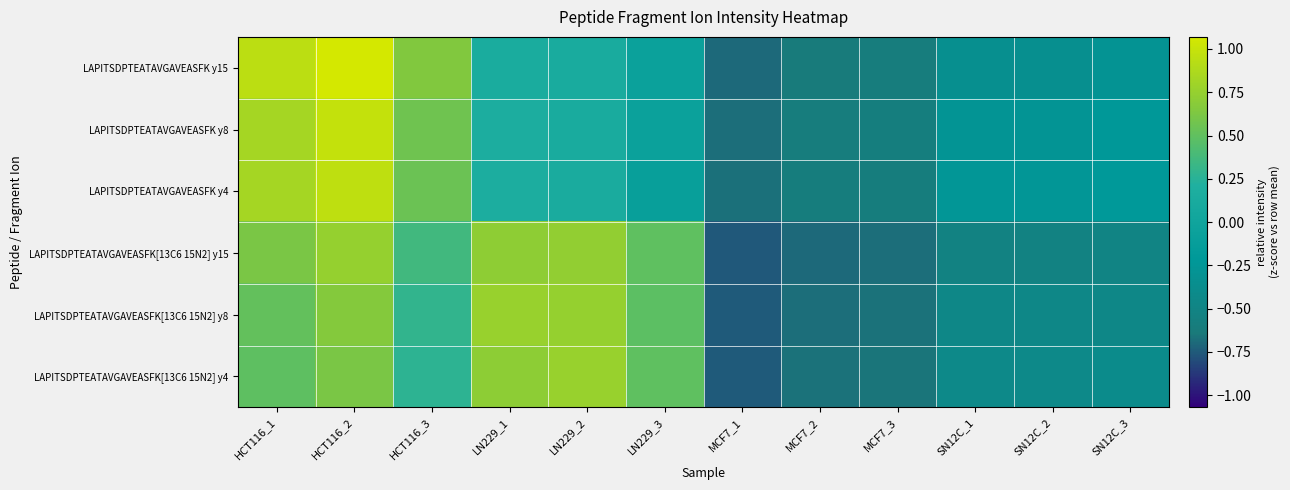

Reading right to left, transcribe all the data shown in this chart.

LAPITSDPTEATAVGAVEASFK y15: SN12C_3=-0.3	SN12C_2=-0.3	SN12C_1=-0.3	MCF7_3=-0.6	MCF7_2=-0.6	MCF7_1=-0.7	LN229_3=-0.1	LN229_2=0.1	LN229_1=0.1	HCT116_3=0.6	HCT116_2=1.1	HCT116_1=0.9
LAPITSDPTEATAVGAVEASFK y8: SN12C_3=-0.2	SN12C_2=-0.3	SN12C_1=-0.3	MCF7_3=-0.6	MCF7_2=-0.6	MCF7_1=-0.7	LN229_3=-0.1	LN229_2=0.1	LN229_1=0.2	HCT116_3=0.6	HCT116_2=1.0	HCT116_1=0.8
LAPITSDPTEATAVGAVEASFK y4: SN12C_3=-0.2	SN12C_2=-0.2	SN12C_1=-0.2	MCF7_3=-0.6	MCF7_2=-0.6	MCF7_1=-0.7	LN229_3=-0.1	LN229_2=0.1	LN229_1=0.2	HCT116_3=0.5	HCT116_2=1.0	HCT116_1=0.8
LAPITSDPTEATAVGAVEASFK[13C6 15N2] y15: SN12C_3=-0.5	SN12C_2=-0.5	SN12C_1=-0.5	MCF7_3=-0.7	MCF7_2=-0.7	MCF7_1=-0.8	LN229_3=0.5	LN229_2=0.7	LN229_1=0.7	HCT116_3=0.4	HCT116_2=0.8	HCT116_1=0.6
LAPITSDPTEATAVGAVEASFK[13C6 15N2] y8: SN12C_3=-0.5	SN12C_2=-0.5	SN12C_1=-0.5	MCF7_3=-0.7	MCF7_2=-0.7	MCF7_1=-0.7	LN229_3=0.5	LN229_2=0.7	LN229_1=0.8	HCT116_3=0.3	HCT116_2=0.7	HCT116_1=0.5
LAPITSDPTEATAVGAVEASFK[13C6 15N2] y4: SN12C_3=-0.4	SN12C_2=-0.4	SN12C_1=-0.4	MCF7_3=-0.7	MCF7_2=-0.7	MCF7_1=-0.7	LN229_3=0.5	LN229_2=0.8	LN229_1=0.7	HCT116_3=0.3	HCT116_2=0.6	HCT116_1=0.5